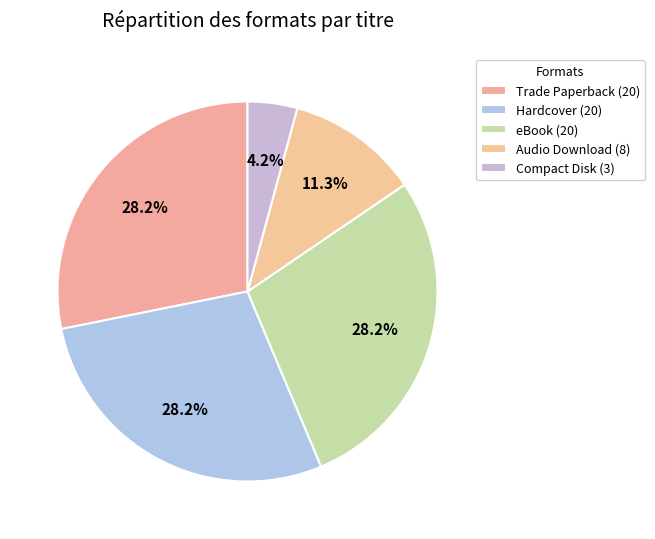

How many segments does this pie chart have?

5